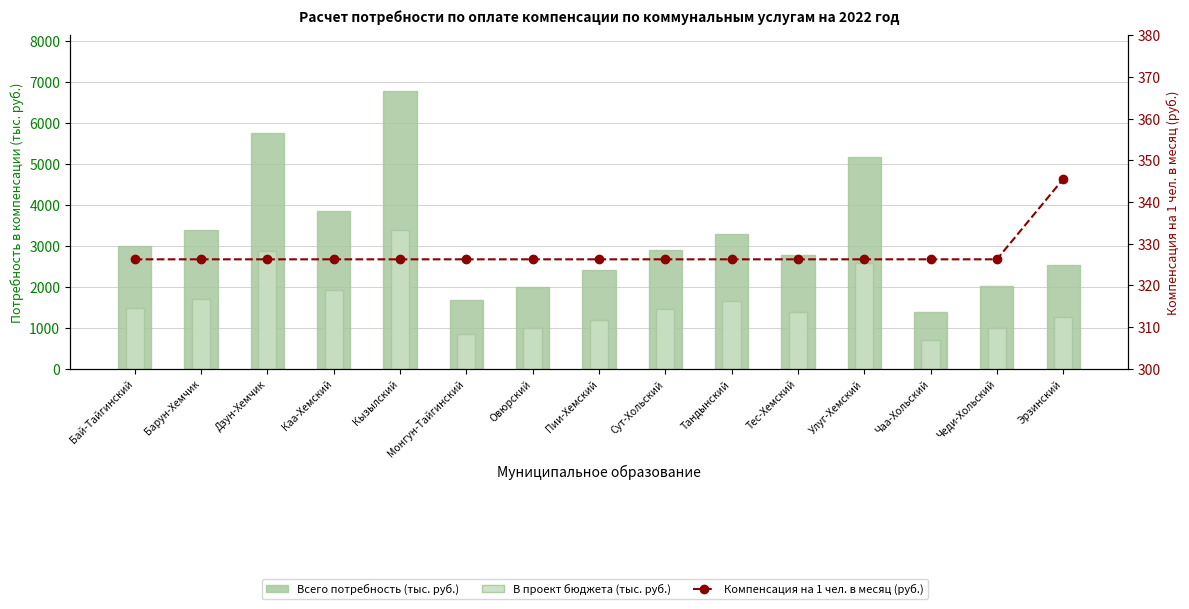

Where is В проект бюджета (тыс. руб.) nearest to the value 2047?

Каа-Хемский